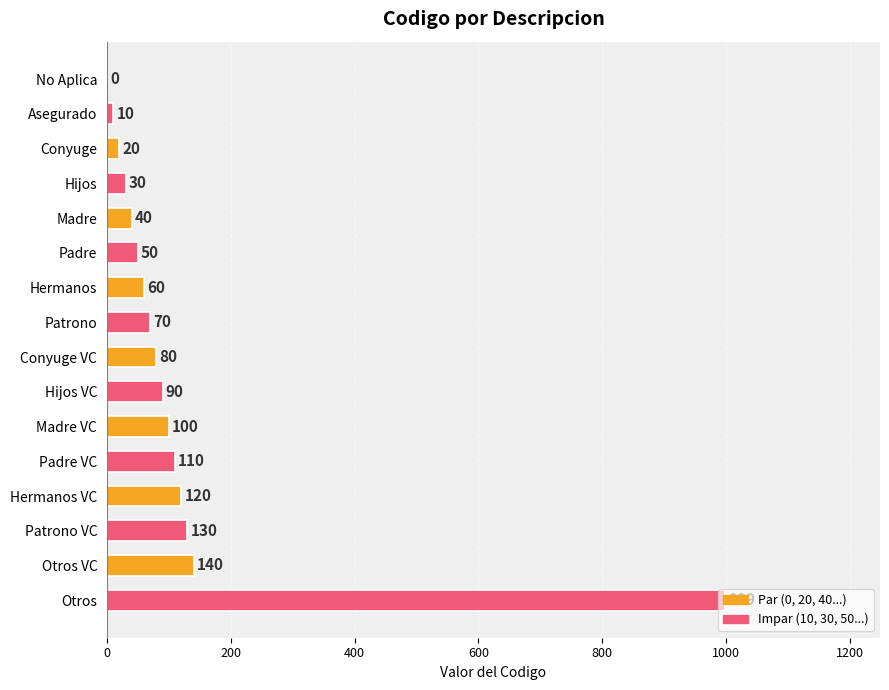

The chart shows a value of 0 at No Aplica. True or false?

True